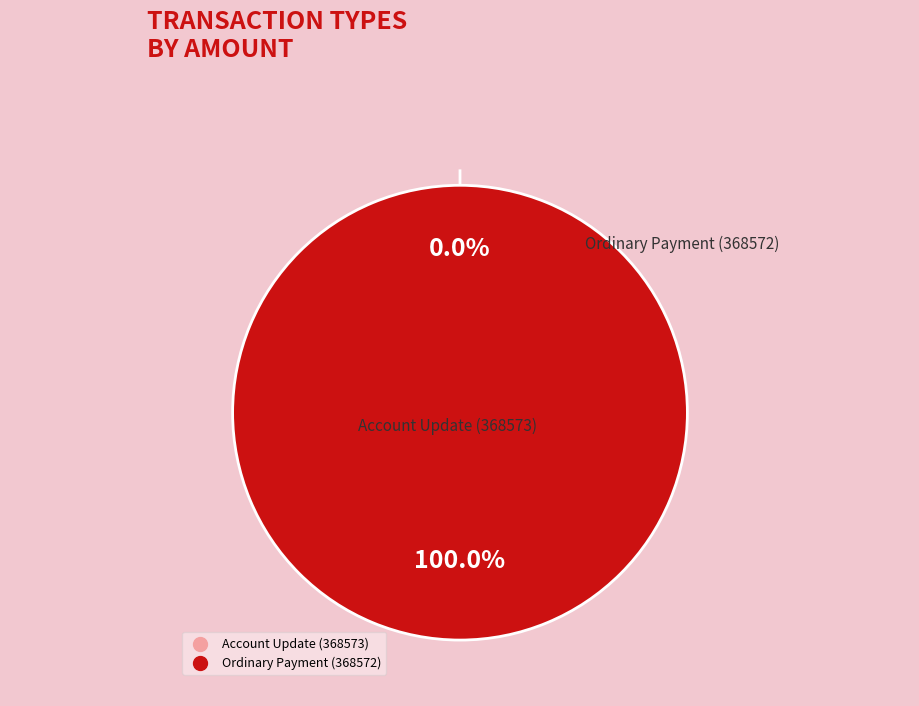

The Ordinary Payment (368572) slice represents 88% of the pie. True or false?

False